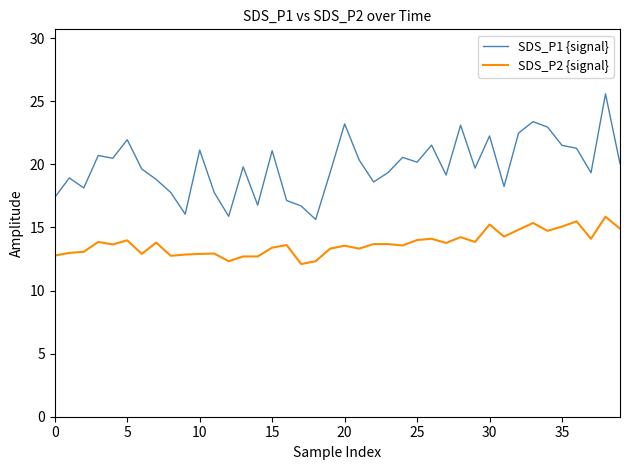

True or false: SDS_P1 {signal} and SDS_P2 {signal} cross at least once.

False